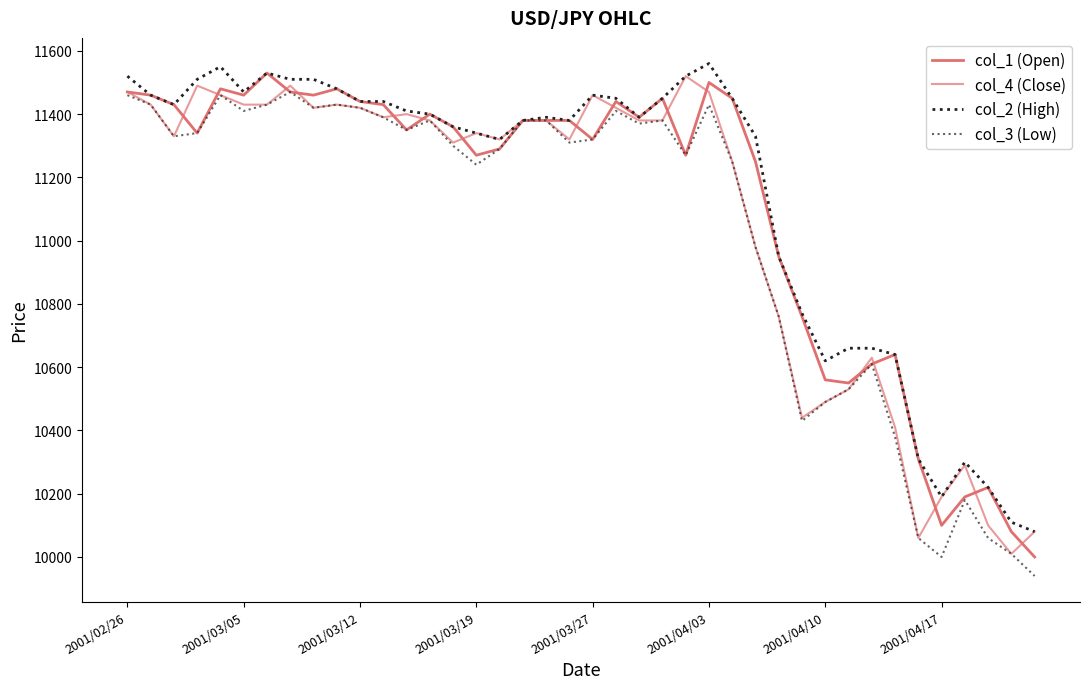

In col_4 (Close), how many points are lower than both neighbors (excluding endpoints)?

9